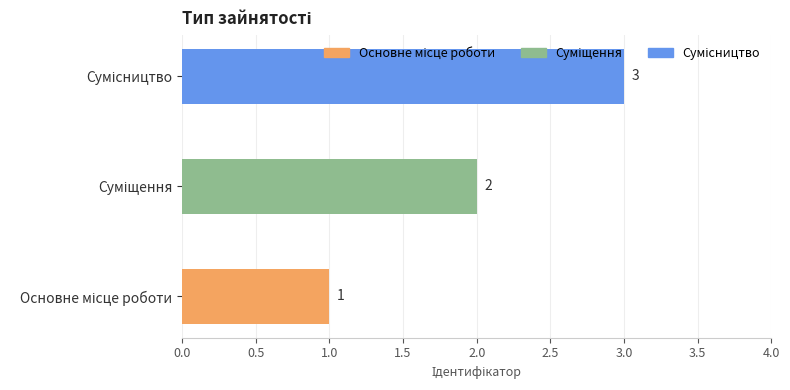

What is the maximum value shown in the chart?

3